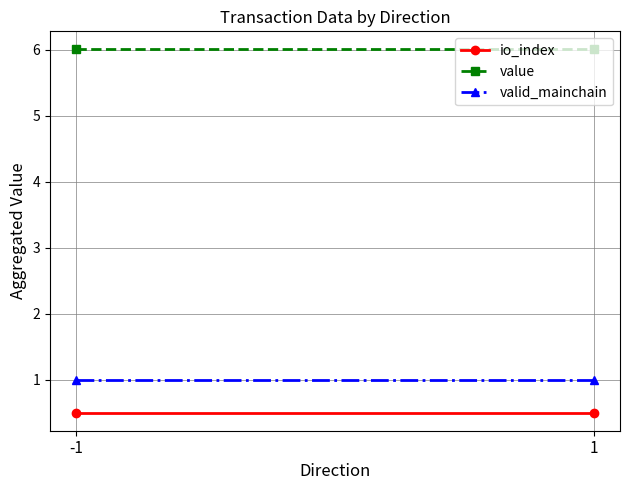

At which category is the sum across all series the highest?

-1